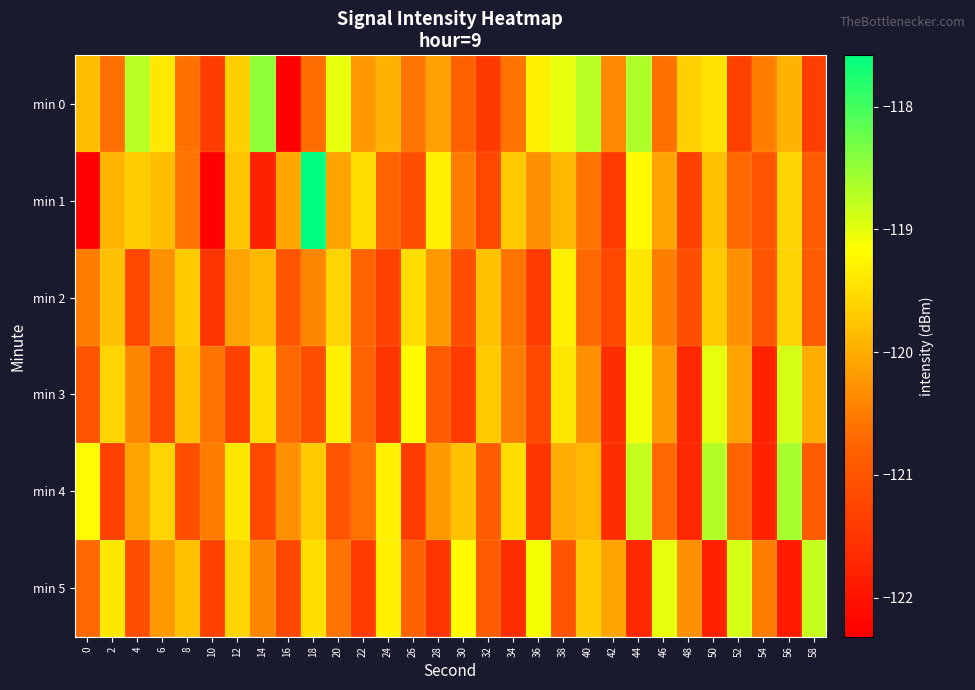

What is the greatest value displayed?

-117.6